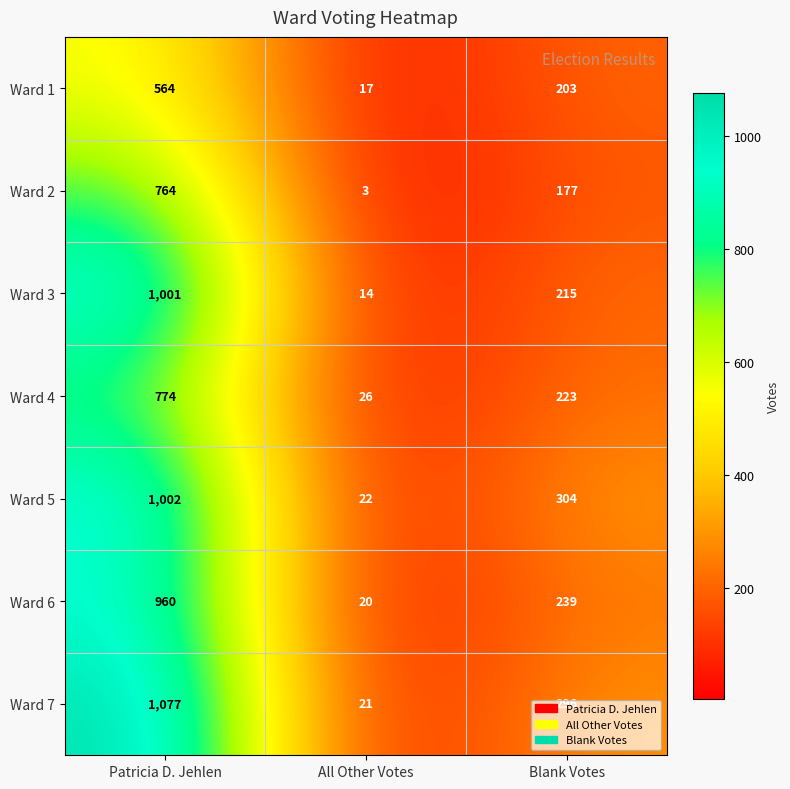

At which category is the sum across all series the highest?

Patricia D. Jehlen